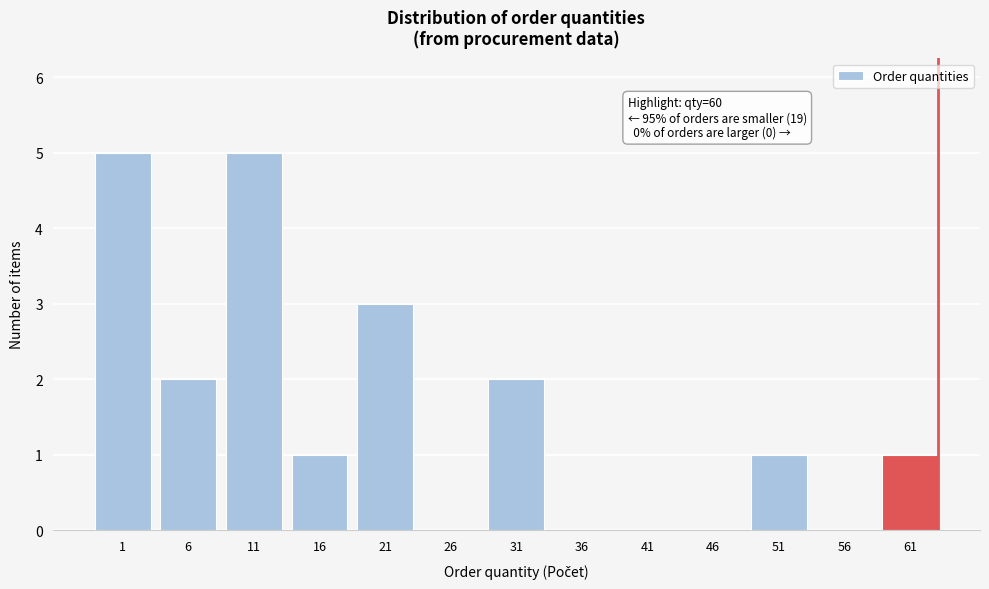

Reading left to right, extract all data points from this chart.

1=5	6=2	11=5	16=1	21=3	26=0	31=2	36=0	41=0	46=0	51=1	56=0	61=1